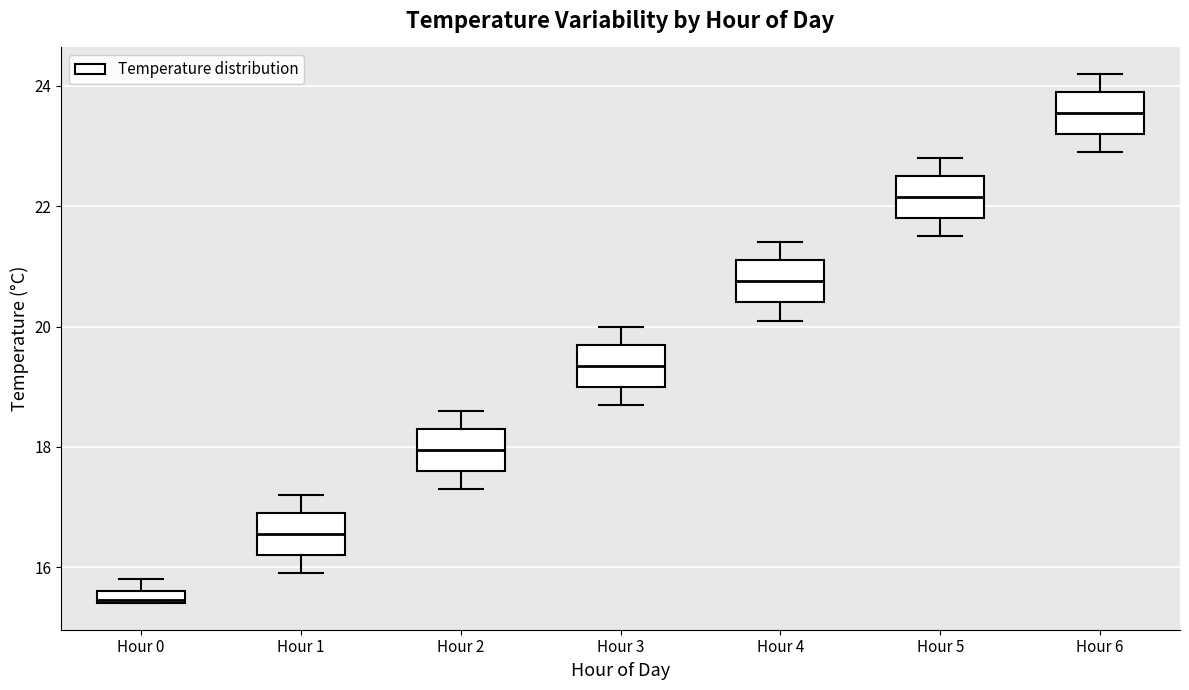

Which box has the highest median line?

Hour 6